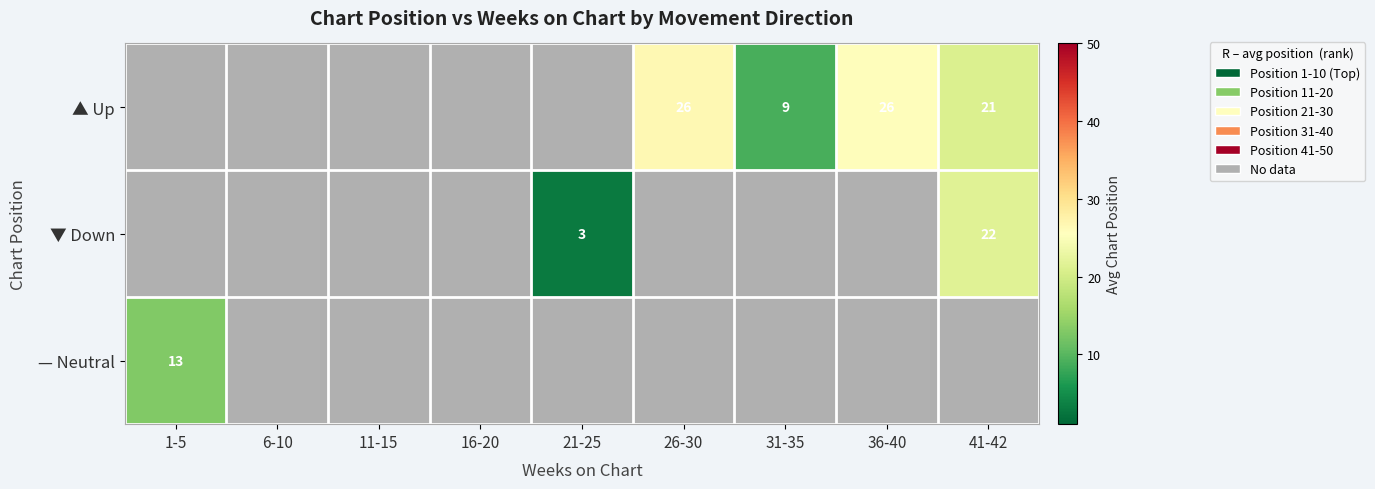

Is it true that — Neutral equals 22.4 at 1-5?

False